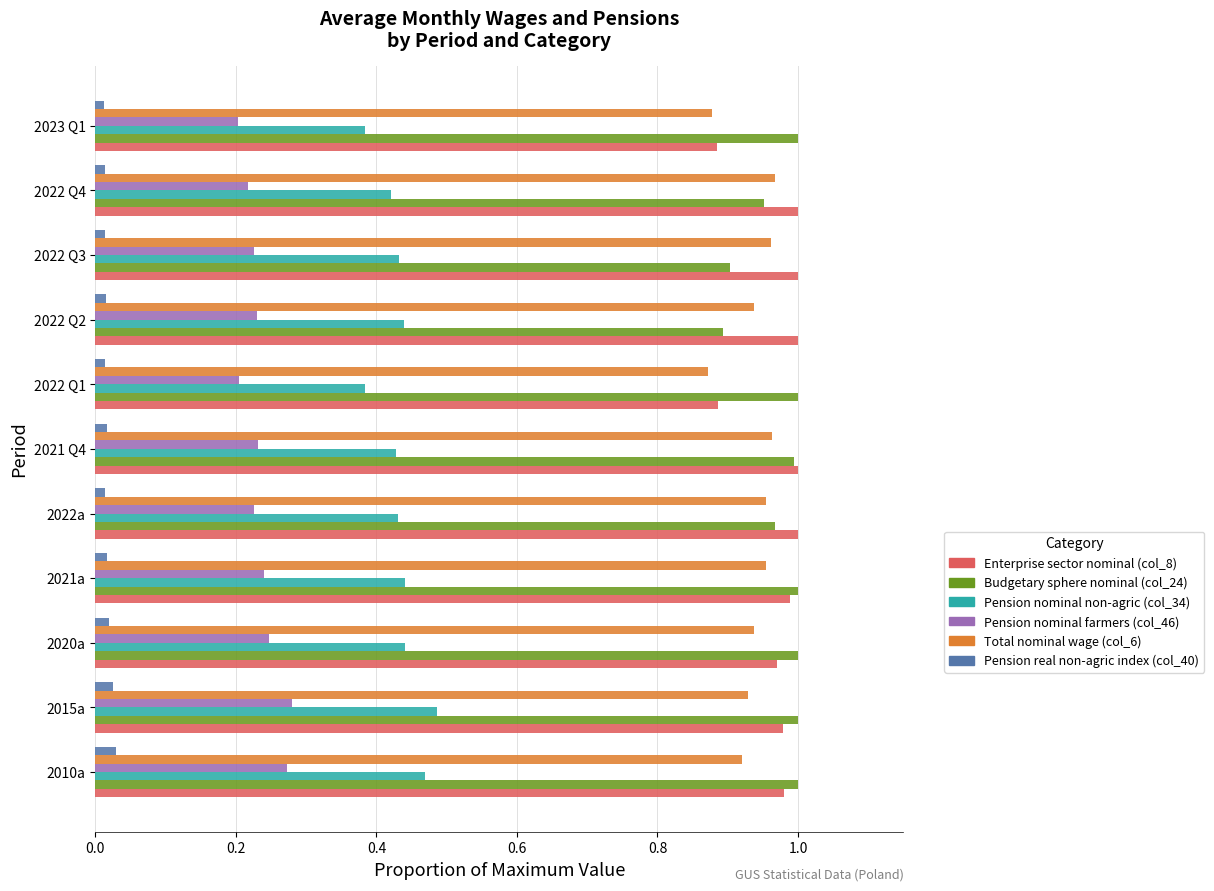

The value of Enterprise sector nominal (col_8) at 2022 Q4 is 1.0. True or false?

True